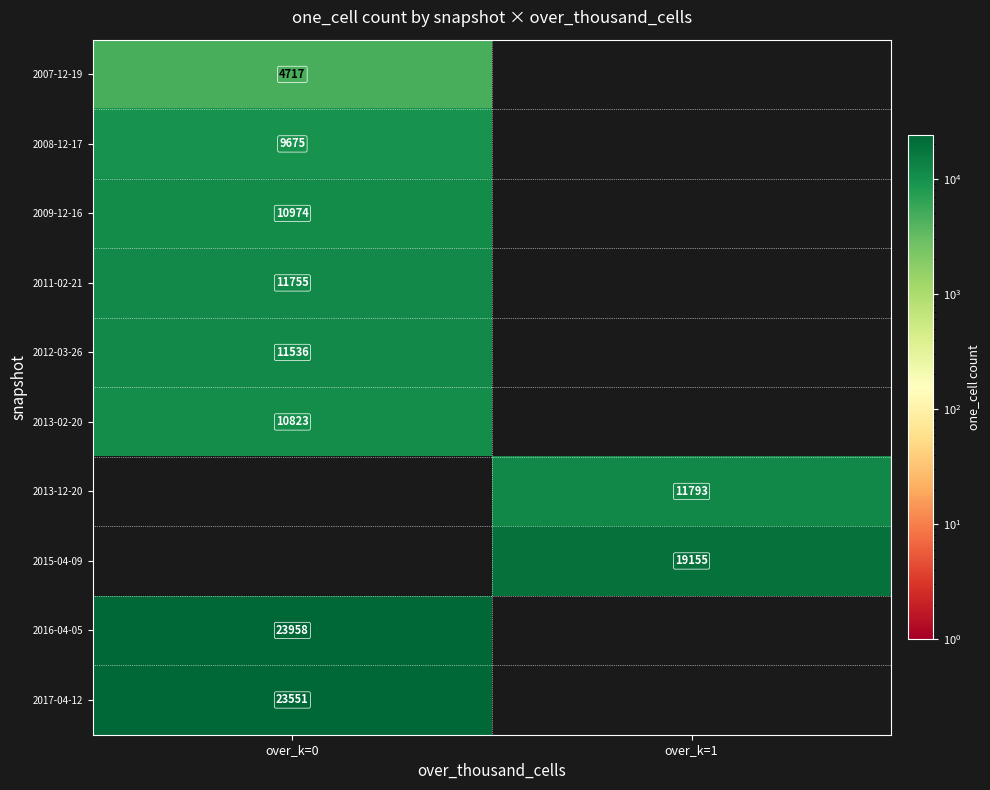

Is it true that 2008-12-17 equals 3730 at over_k=0?

False